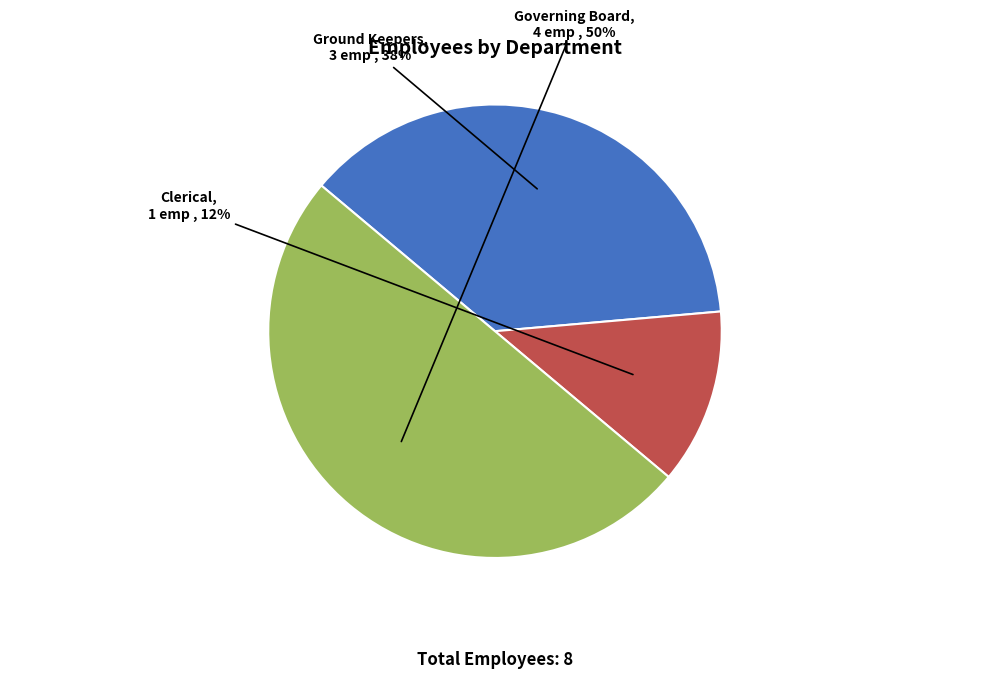

Is the sum of Ground Keepers and Governing Board greater than half?

Yes